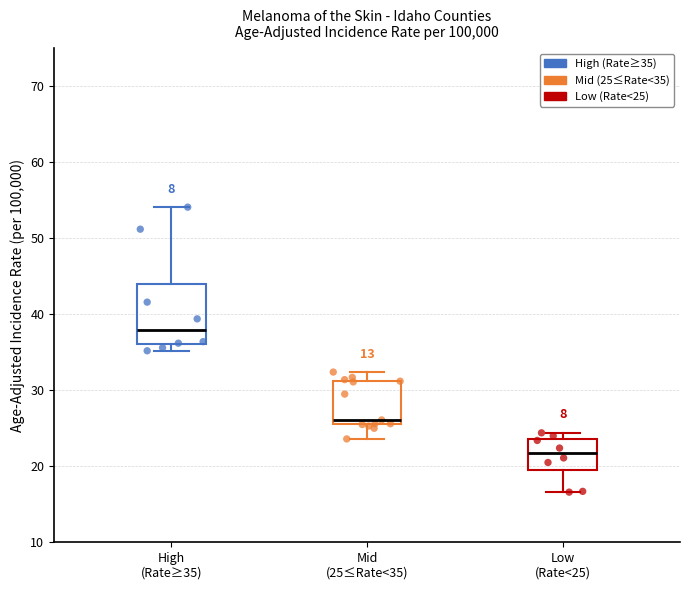

Where does the median line of the box for Low (Rate<25) sit on the y-axis? The values are not printed on the chart, so give them approximately, as read against the axis.

22